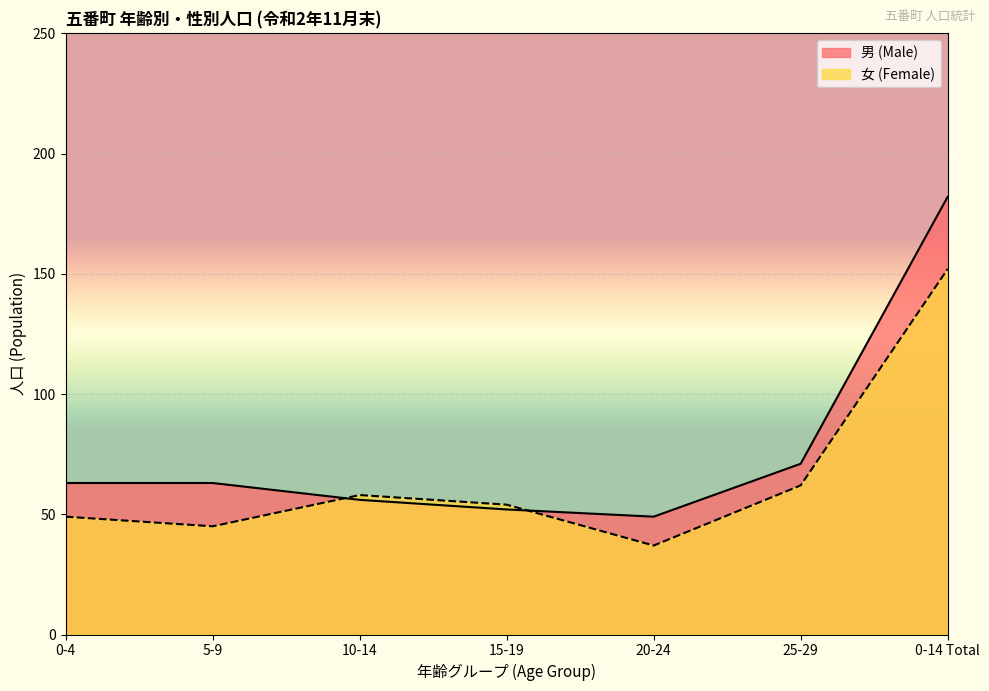

How many lines are shown in the chart?

2